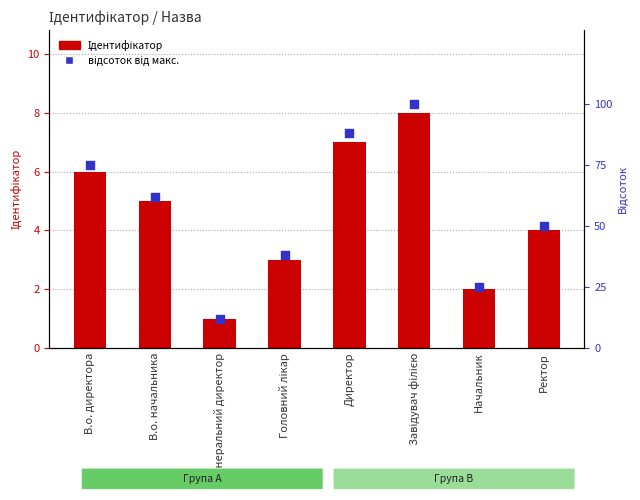

What are all the series names shown in the legend?

Ідентифікатор, відсоток від макс.